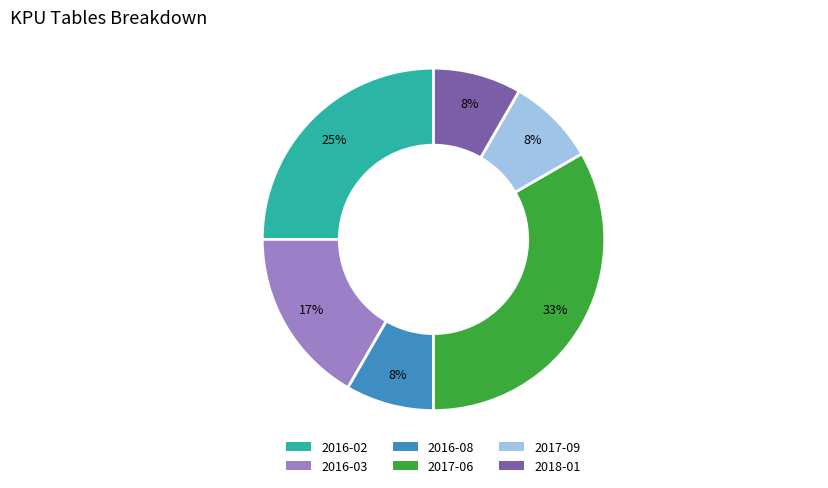

Combined, do 2017-06 and 2016-08 account for over 50%?

No